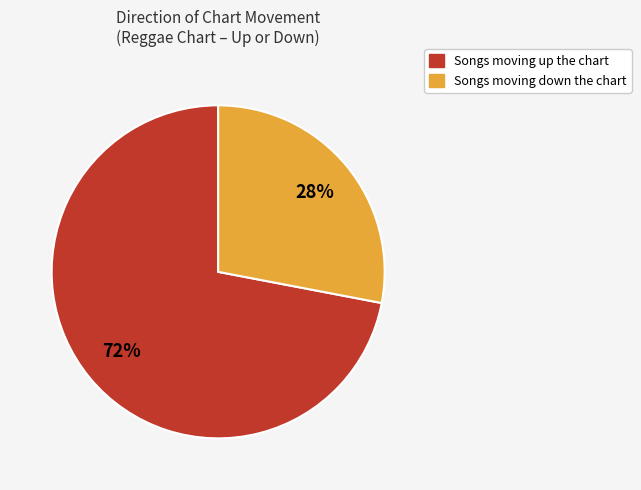

Is there a majority slice in this chart?

Yes